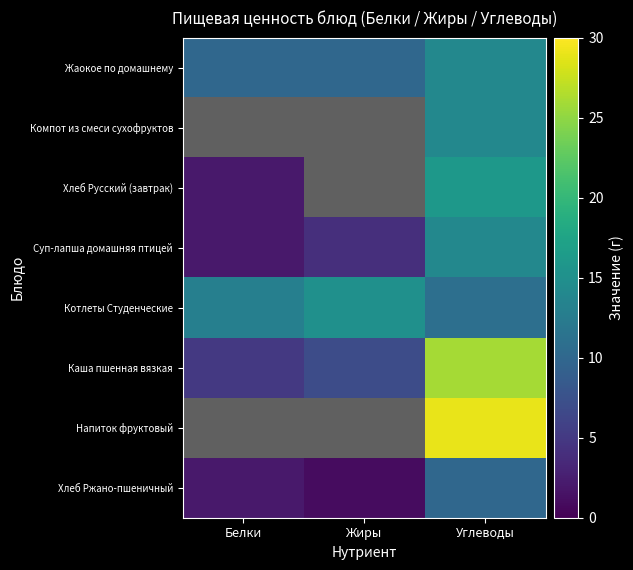

Is it true that Хлеб Русский (завтрак) equals 16.0 at Углеводы?

True